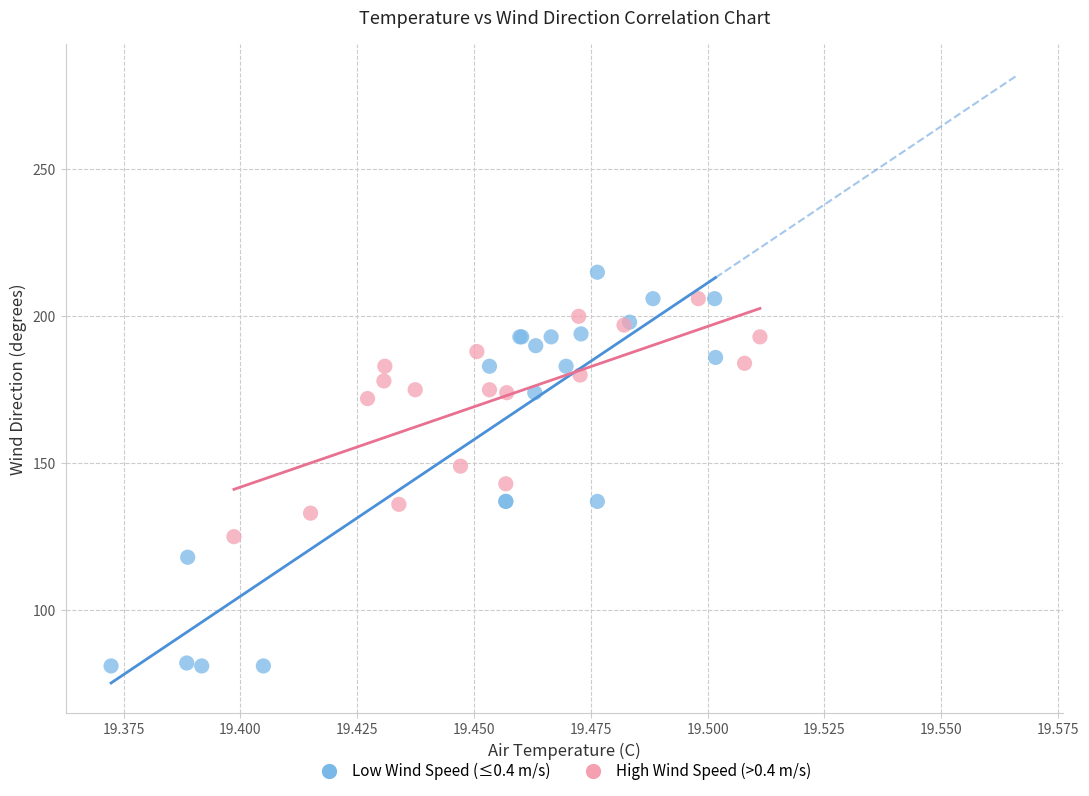

Which series contains the highest Y value?

Low Wind Speed (≤0.4 m/s)